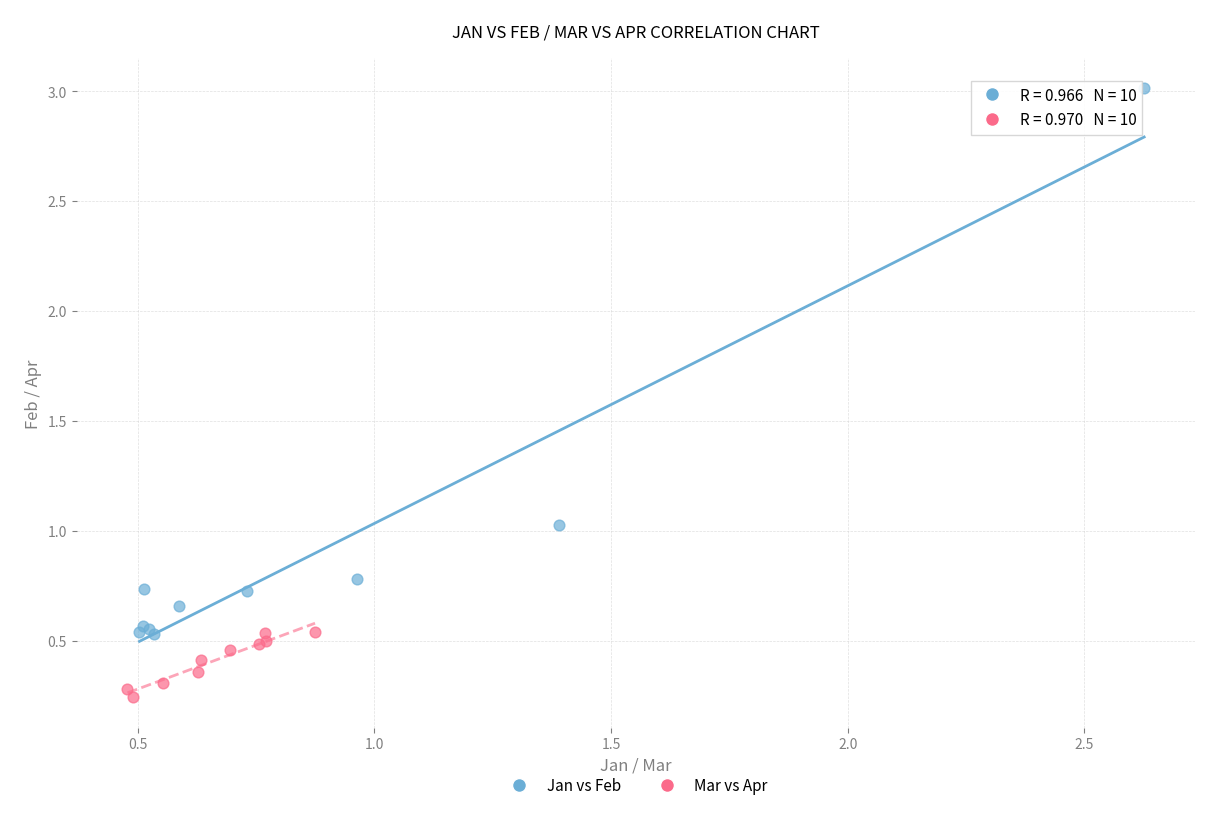

Which series reaches the maximum Y coordinate?

Jan vs Feb